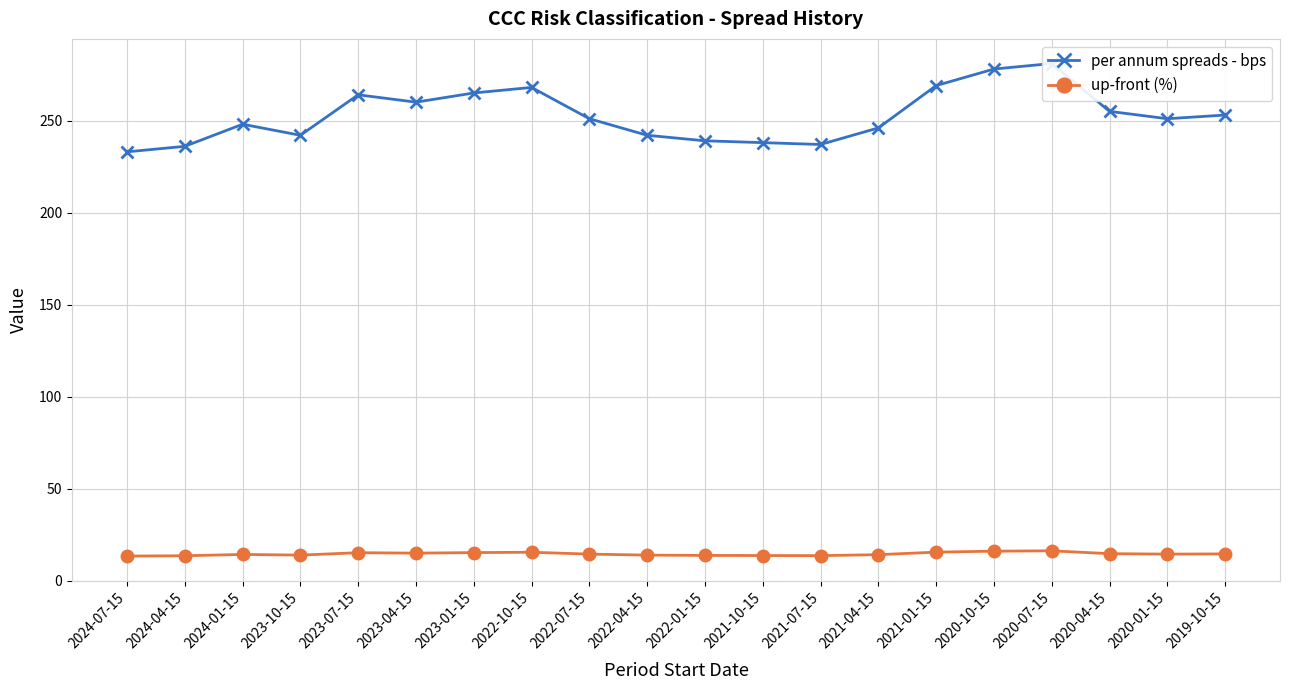

Which category has the highest value in the per annum spreads - bps series?

2020-07-15